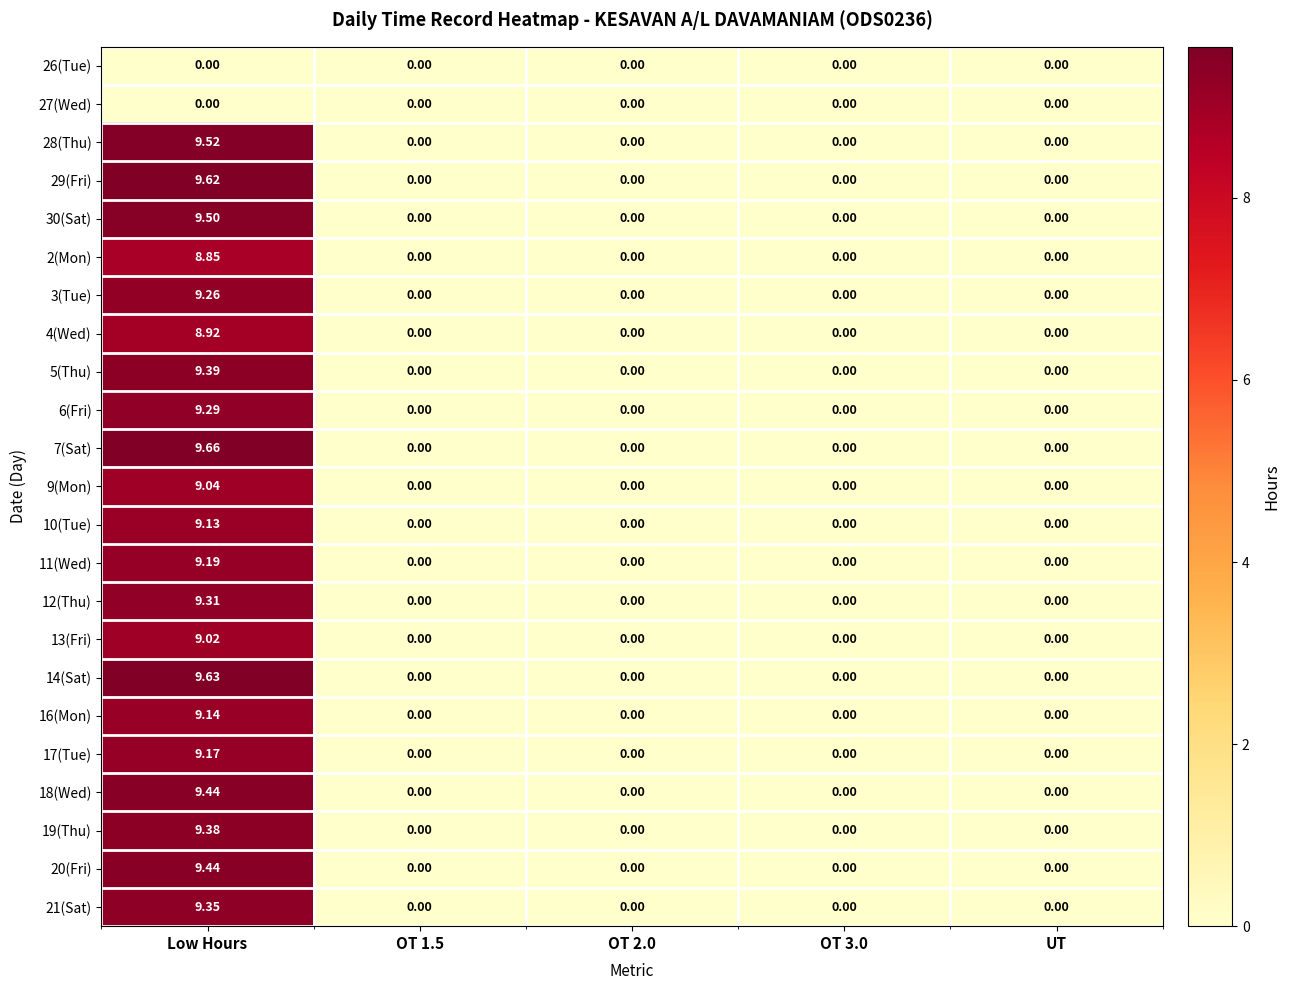

Count the number of categories in the chart.

5